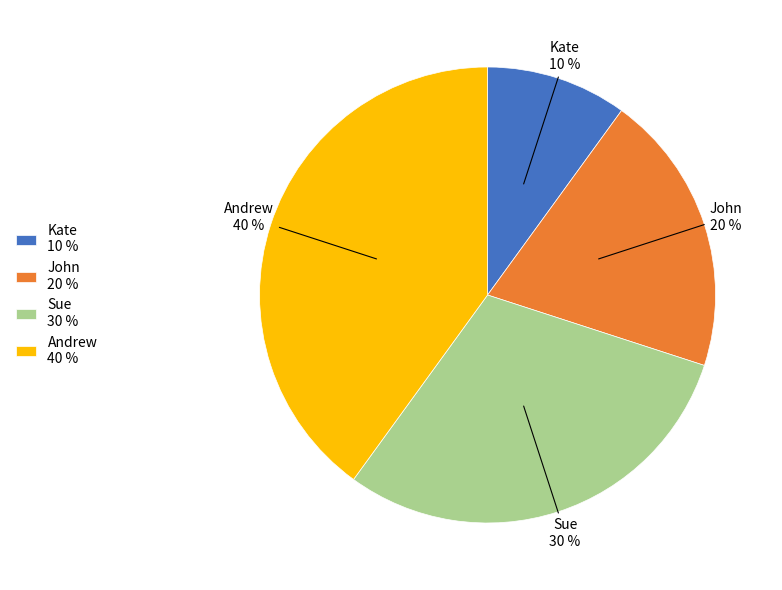

True or false: Andrew accounts for 40% of the total.

True